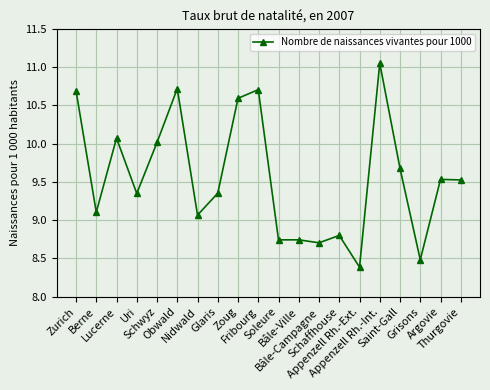

Which label corresponds to the smallest value in the chart?

Appenzell Rh.-Ext.